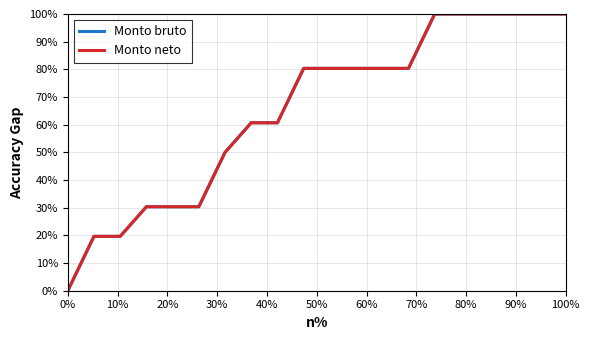

Is this an area chart (filled region under the line)?

No